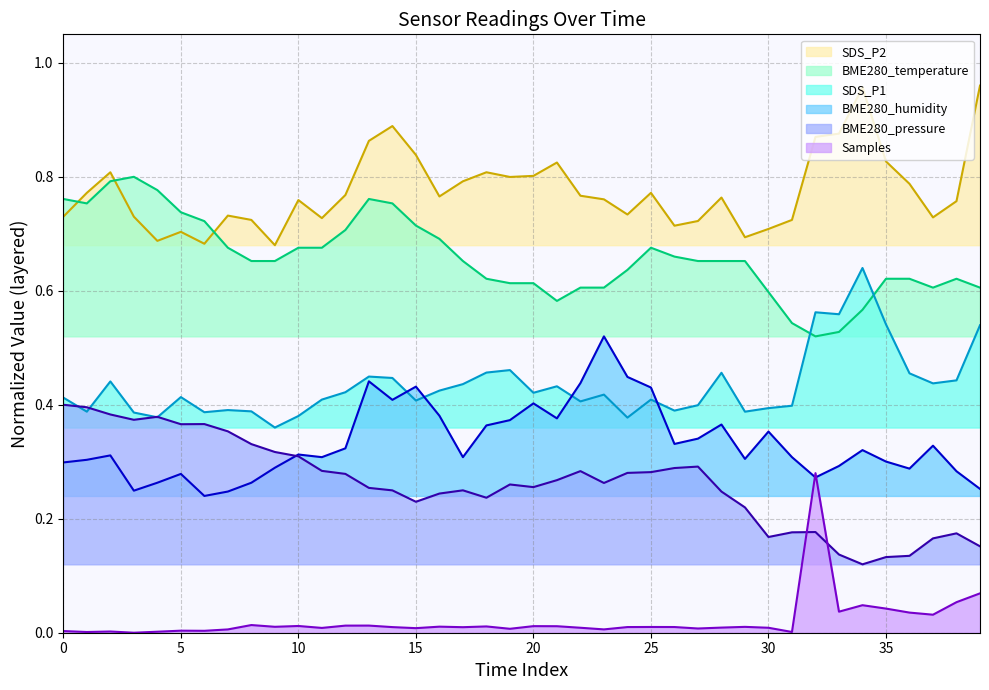

What are all the series names shown in the legend?

SDS_P2, BME280_temperature, SDS_P1, BME280_humidity, BME280_pressure, Samples